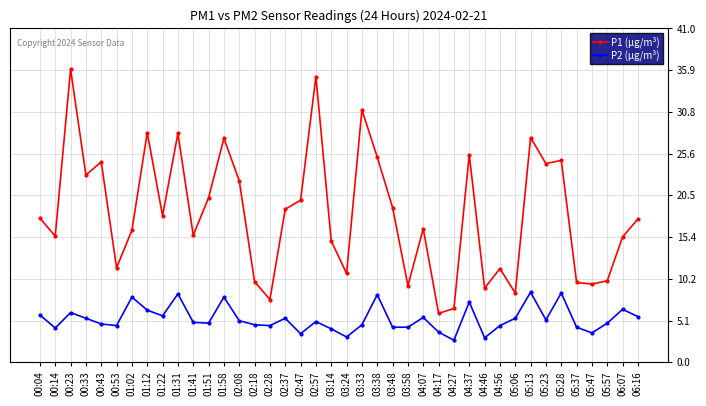

Is the value of P2 (µg/m³) at 04:46 greater than the value of P1 (µg/m³) at 03:38?

No